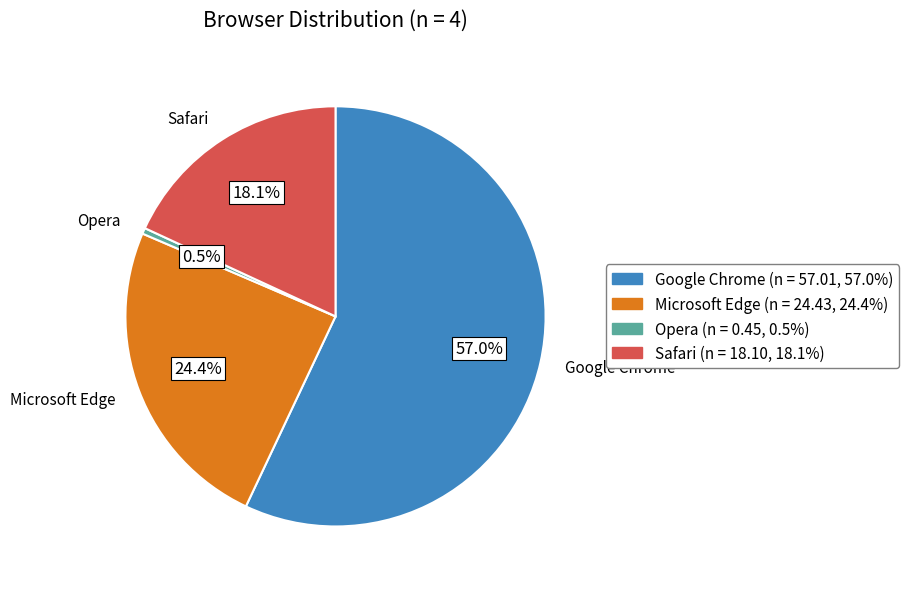

Which slice is the smallest?

Opera